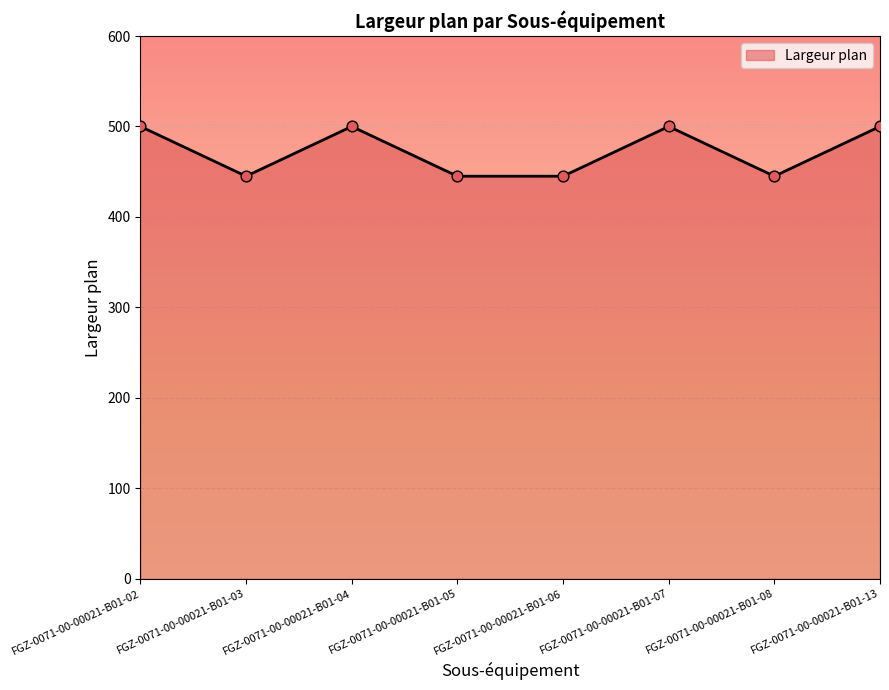

What is the change in value from FGZ-0071-00-00021-B01-02 to FGZ-0071-00-00021-B01-06?

-55